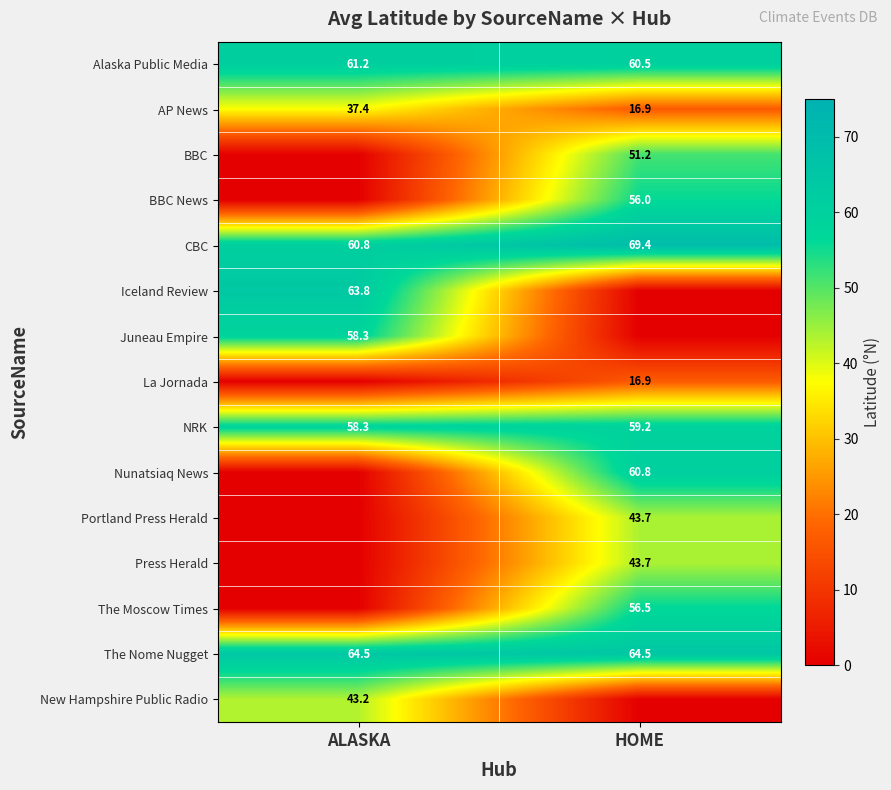

How many data points in NRK are above 59?

1